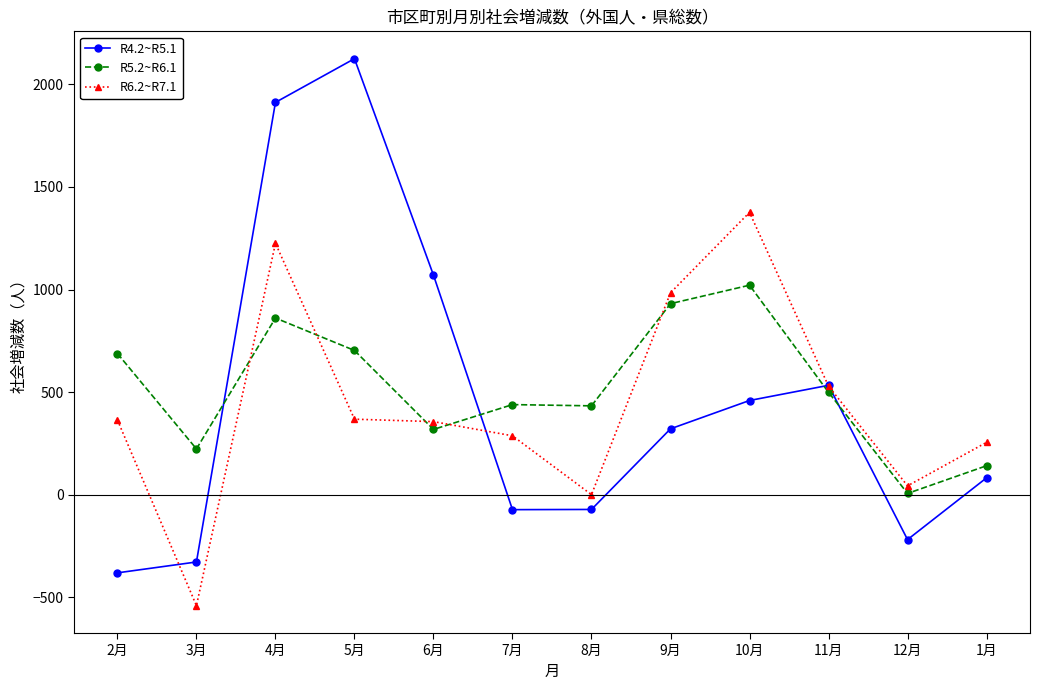

How many categories are shown in the chart?

12